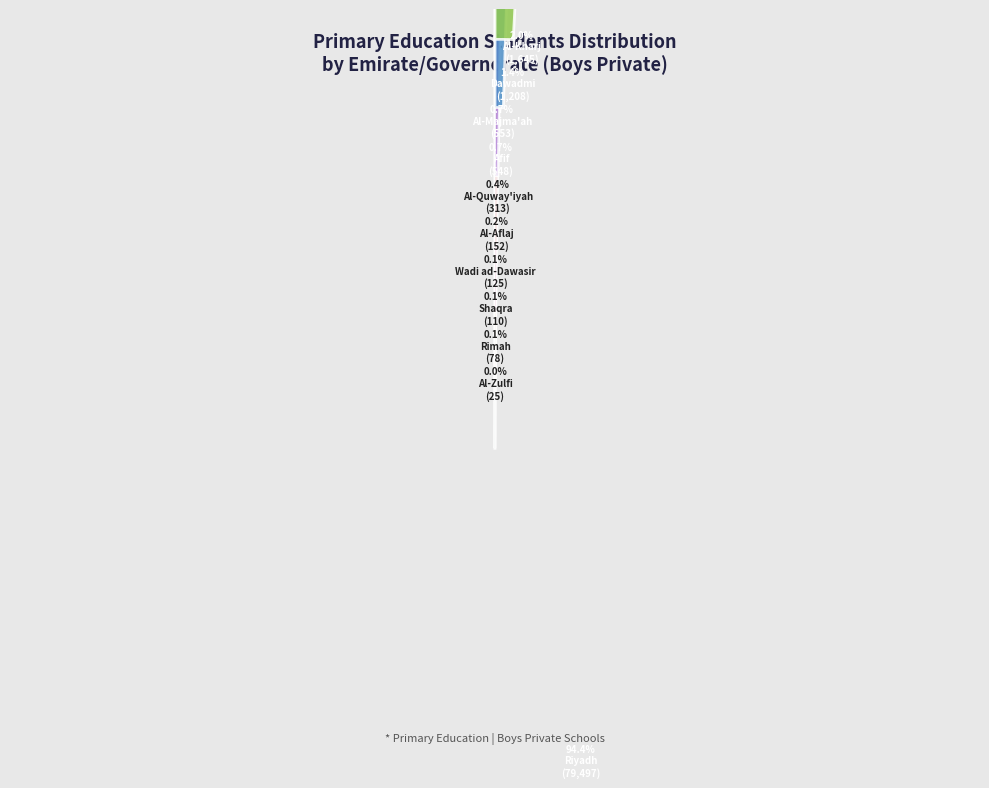

What is the majority slice?

Riyadh